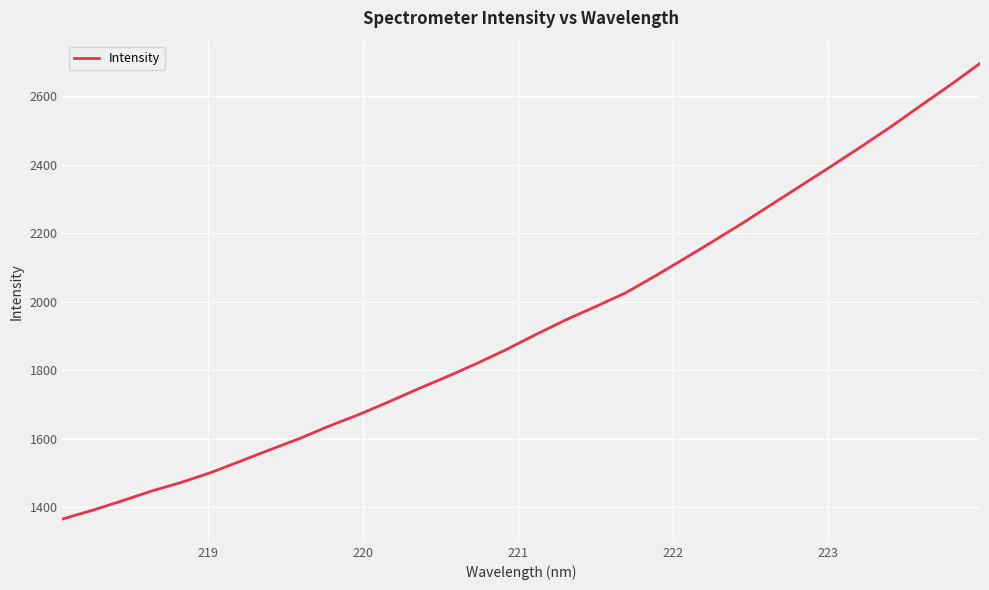

What is the maximum value shown in the chart?

2696.4